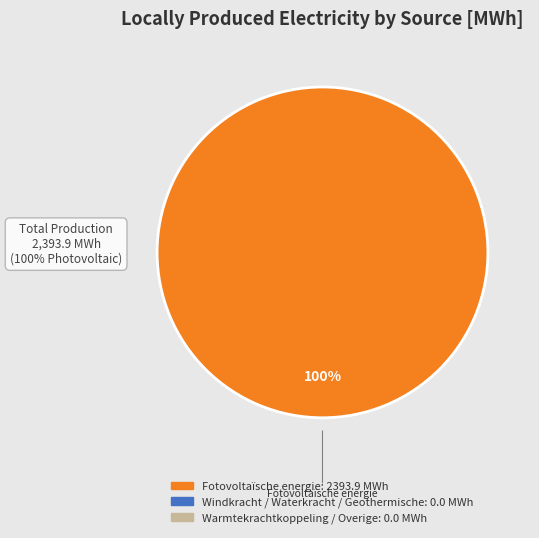

How many segments does this pie chart have?

1